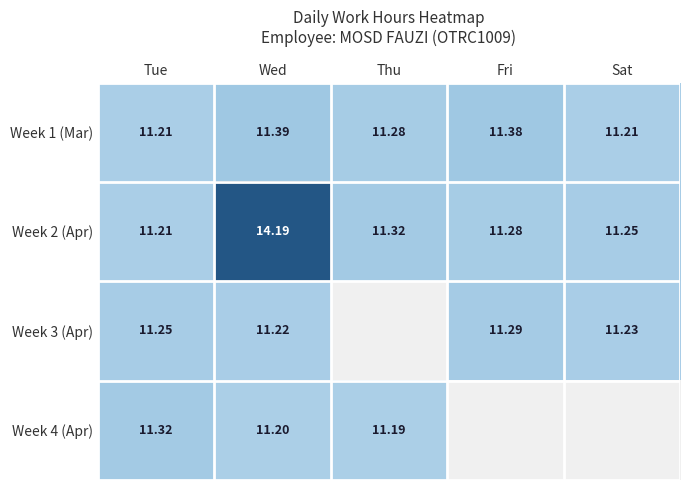

Rank the series at Fri from highest to lowest value.

Week 1 (Mar), Week 3 (Apr), Week 2 (Apr), Week 4 (Apr)